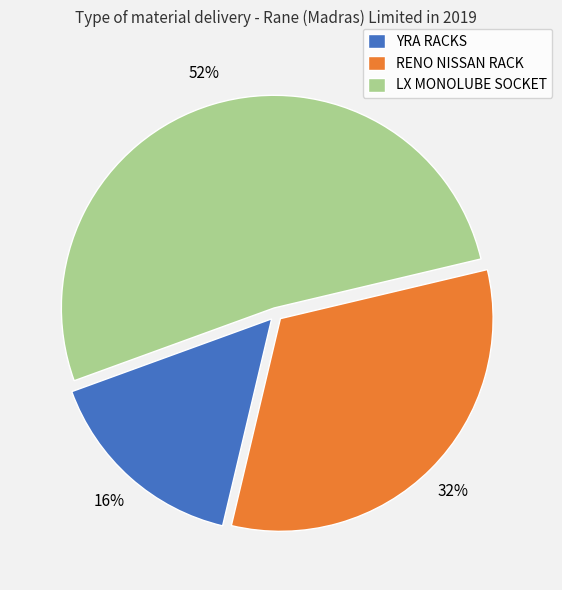

To the nearest percent, what is the average slice percentage?

33%